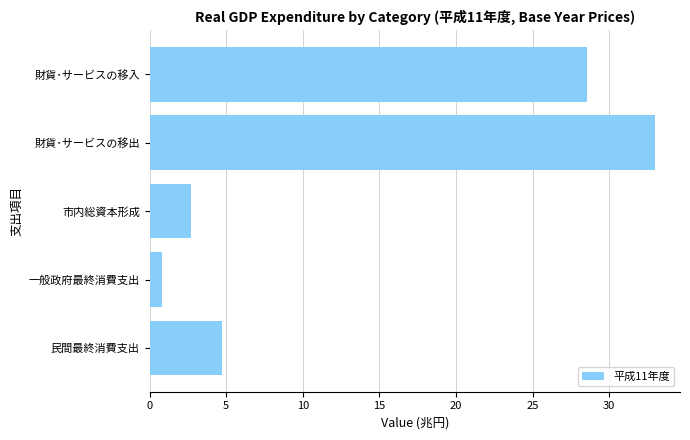

How many categories are shown in the chart?

5